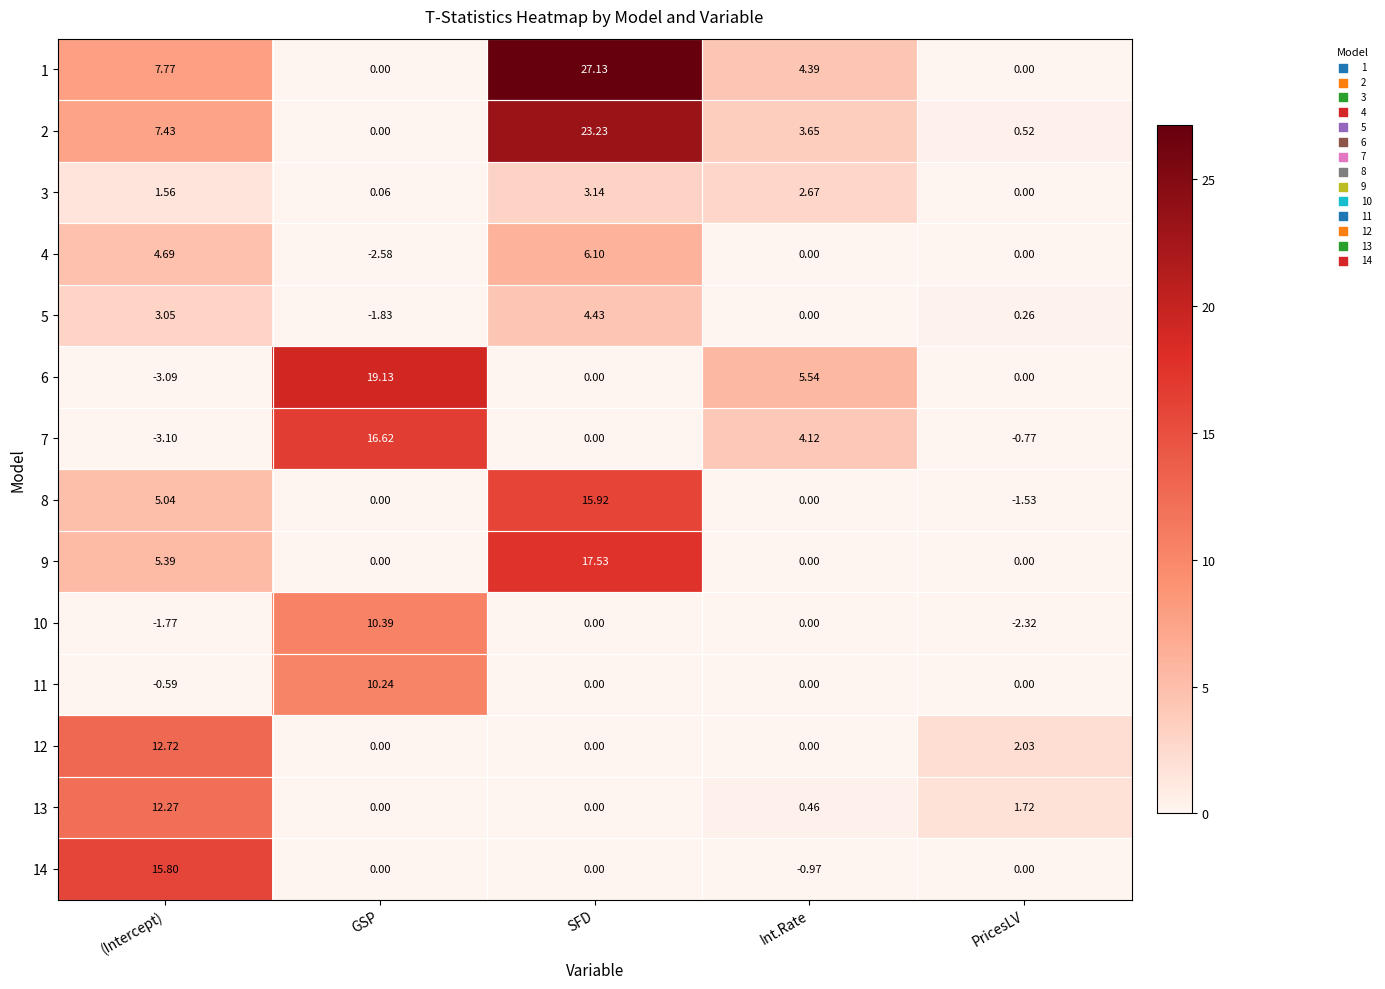

How many negative values does the 14 series have?

1